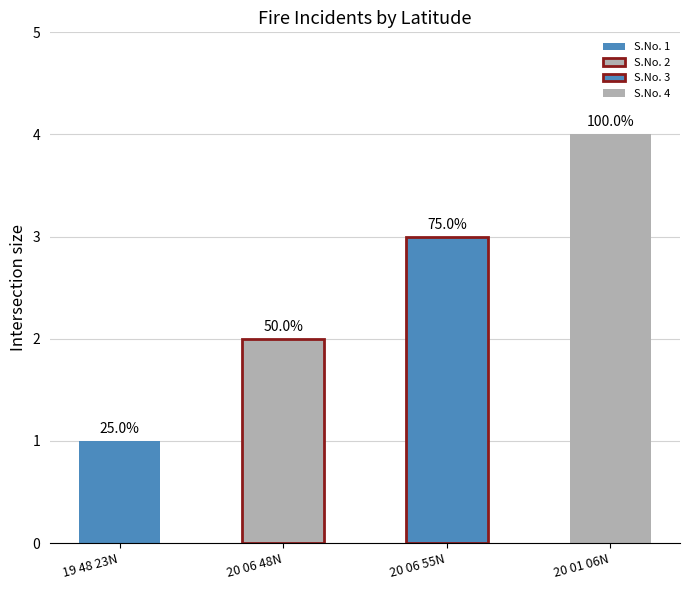

Is it true that the value at 20 01 06N is 2?

False